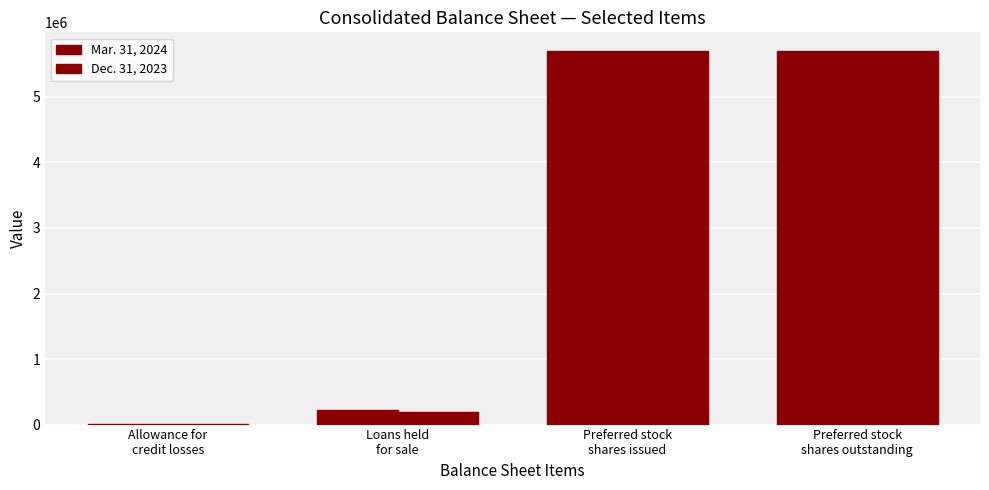

Are the bars grouped side by side (vs. stacked)?

Yes